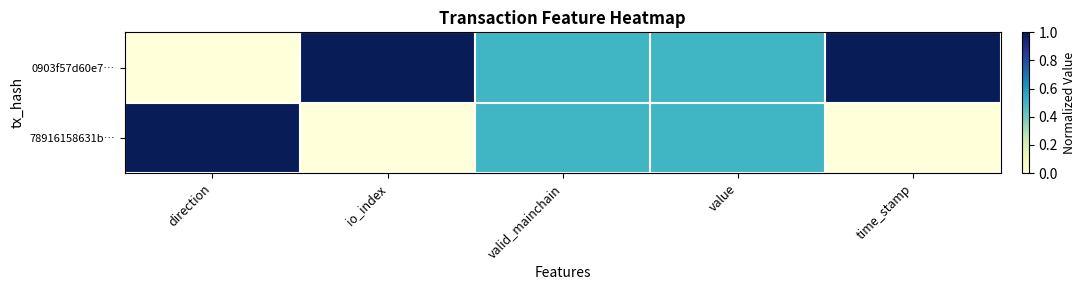

Rank the series by their average value, from lowest to highest.

78916158631b…, 0903f57d60e7…